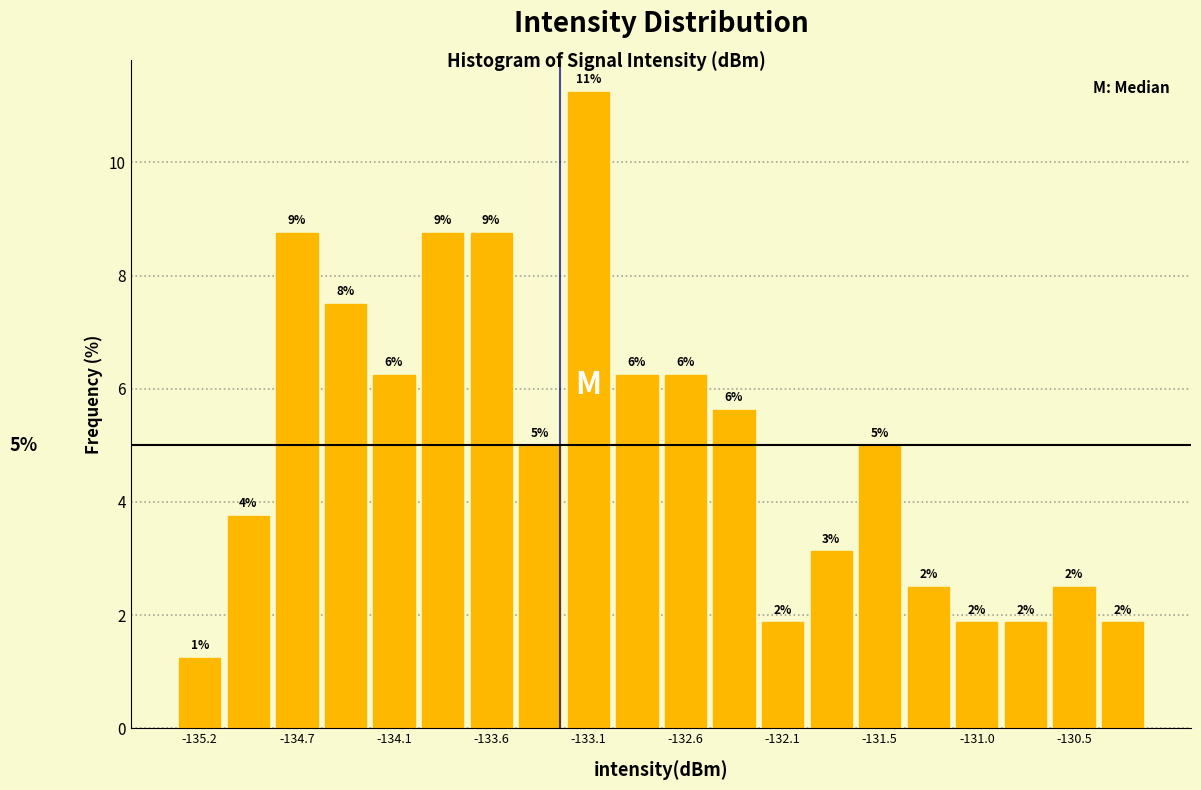

Around what value on the x-axis is the tallest bar? Give the approximate position of its centre, as read against the axis.

-133.1